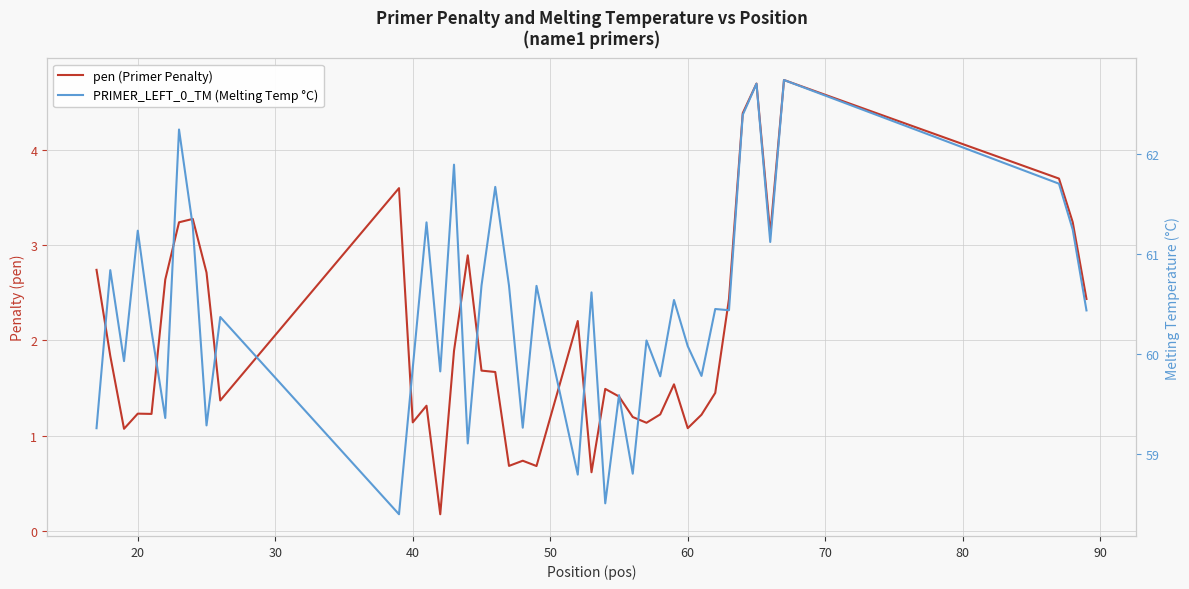

In PRIMER_LEFT_0_TM (Melting Temp °C), how many points are lower than both neighbors (excluding endpoints)?

14